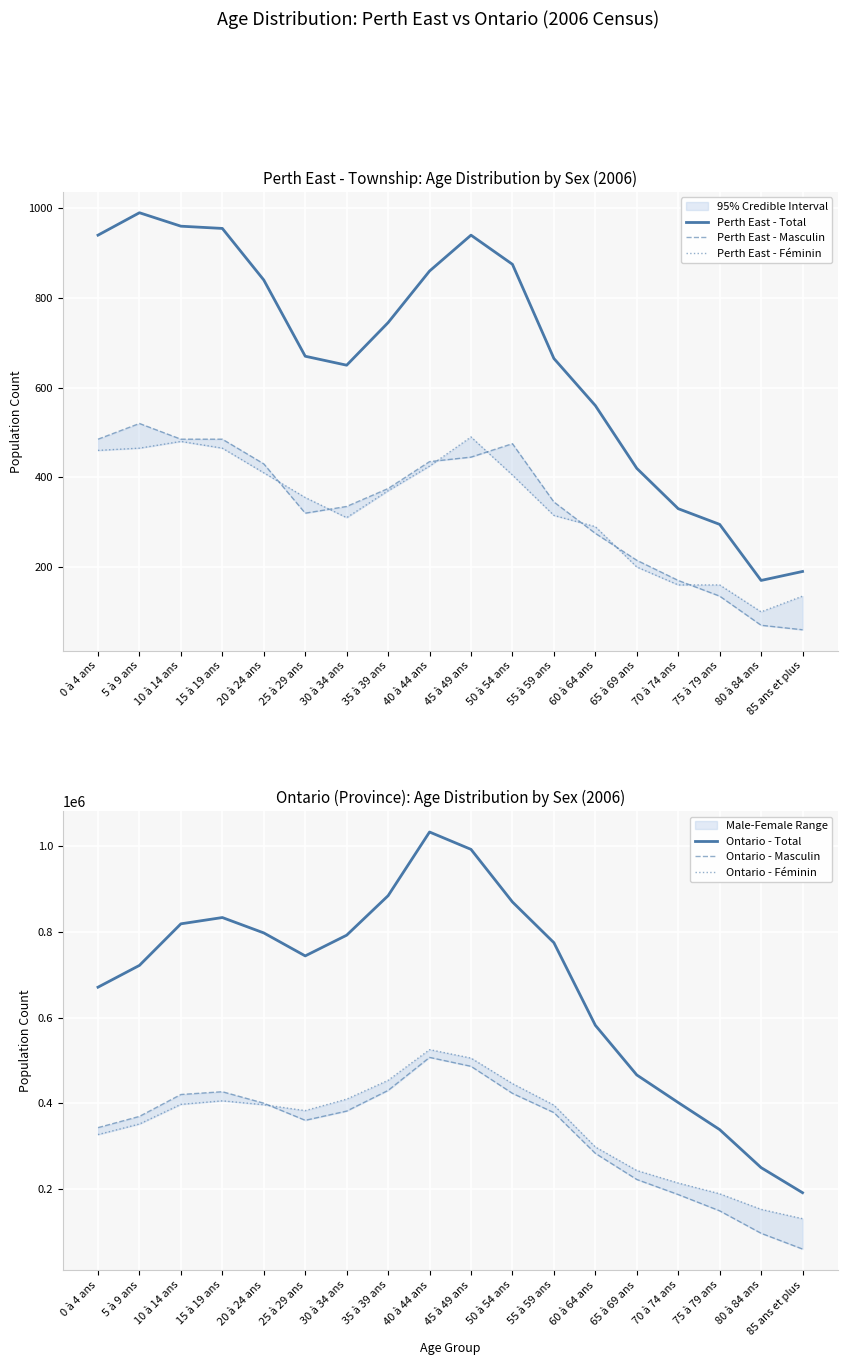

What is the average value of the Perth East - Total series?

670